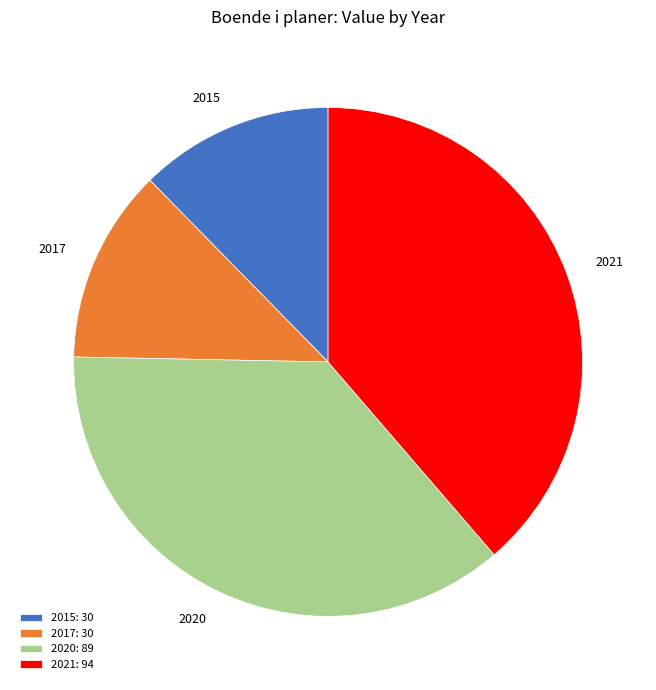

The 2020: 89 slice represents 44% of the pie. True or false?

False